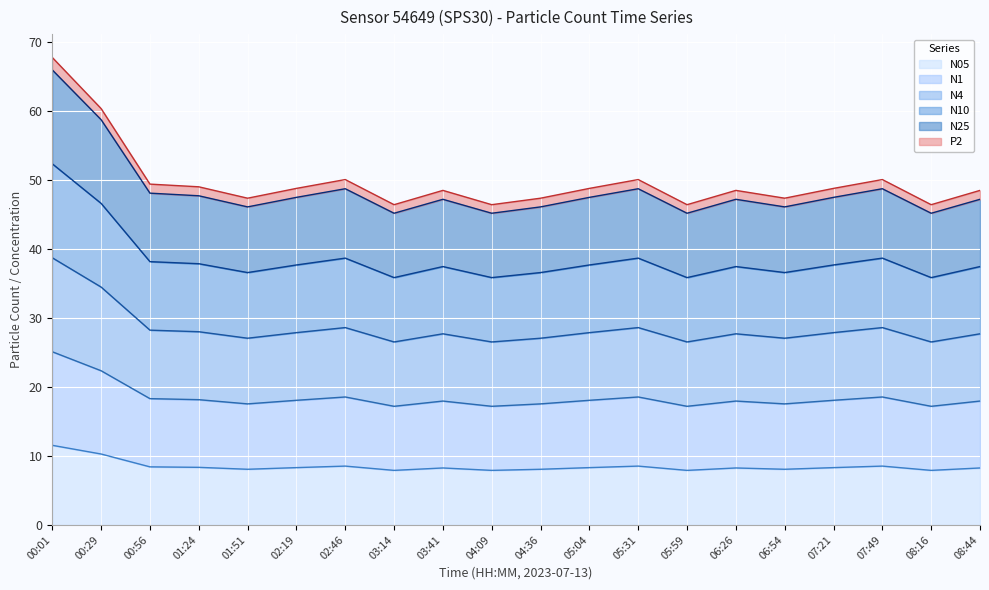

At which category does the chart reach its peak across all series?

00:01